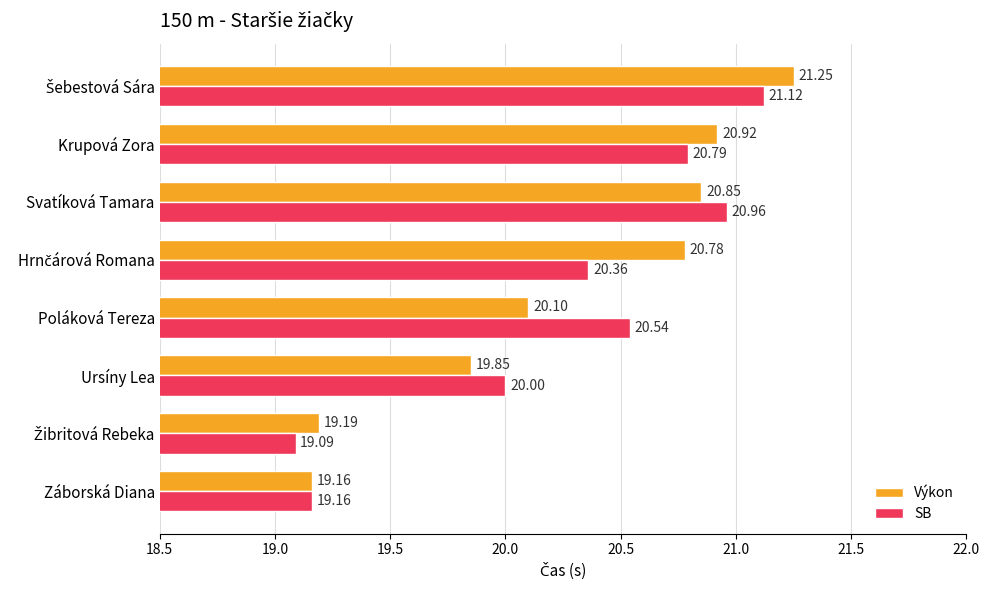

Which series has the widest spread of values?

Výkon